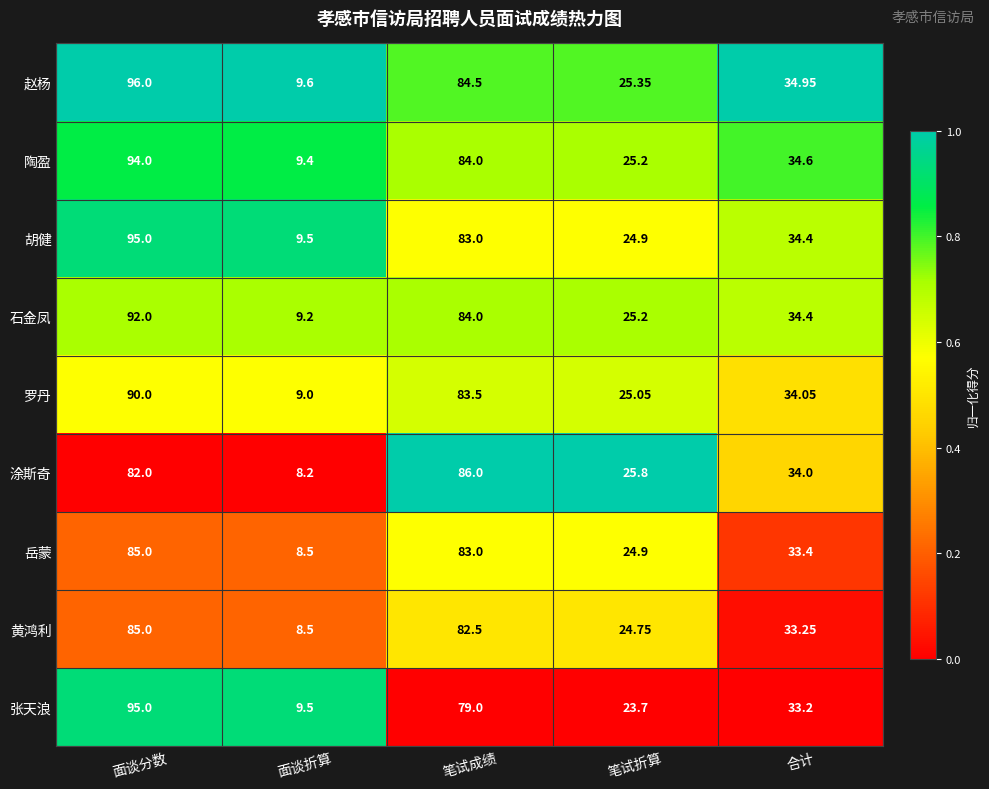

Which label corresponds to the largest value in the chart?

面谈分数